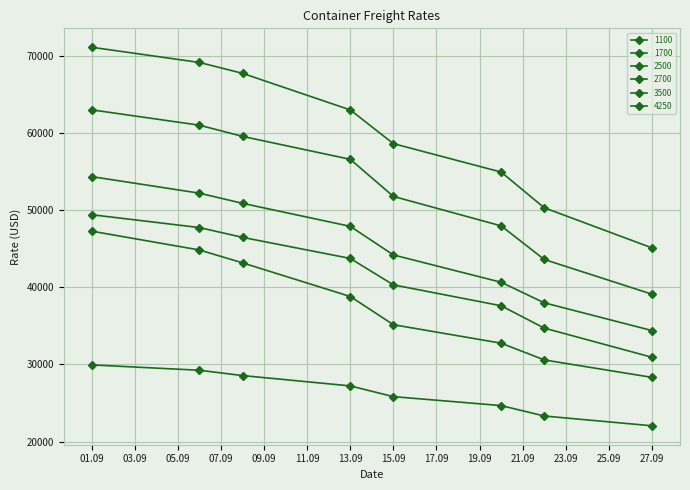

Which category has the highest value in the 2500 series?

01.09